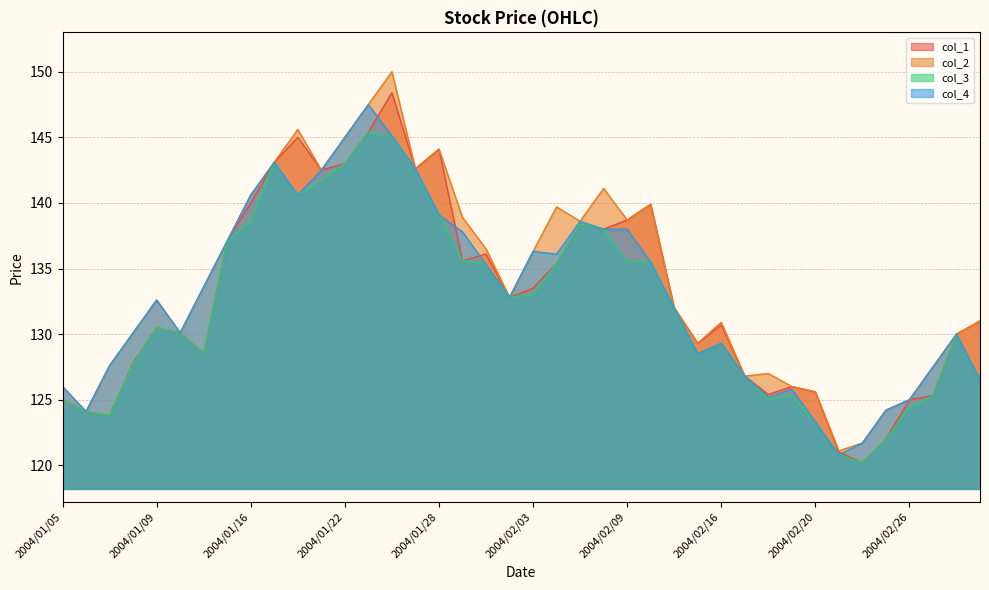

At which label does col_1 reach its minimum?

2004/02/24